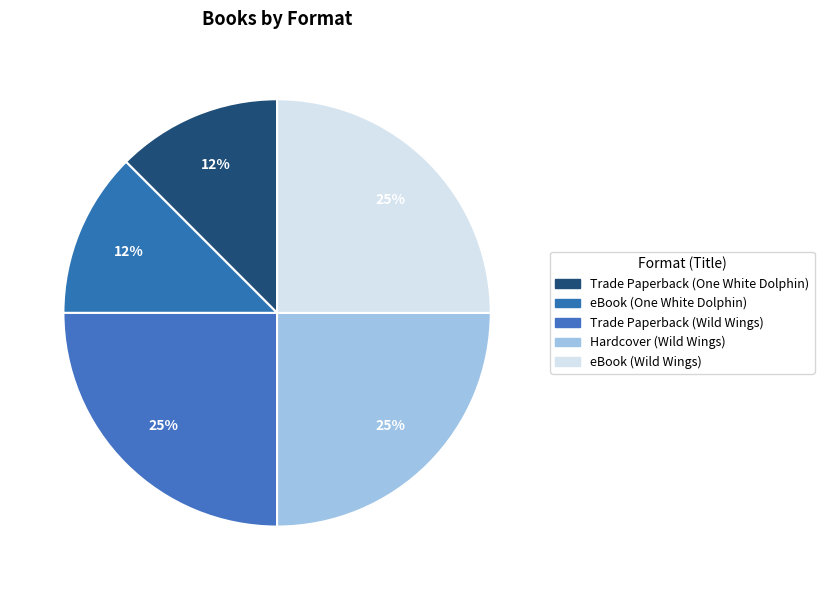

How many slices are in this pie chart?

5